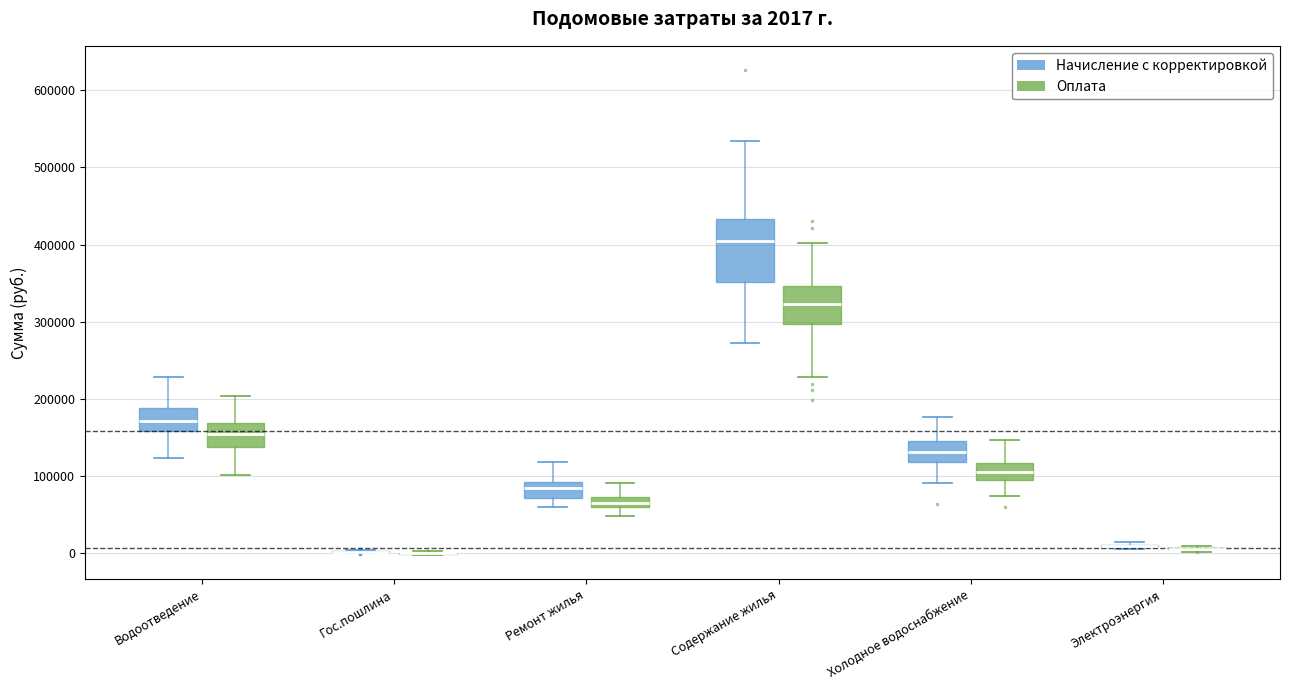

Which box is the tallest, from its lower edge to its upper edge?

Содержание жилья (Начисление с корректировкой)